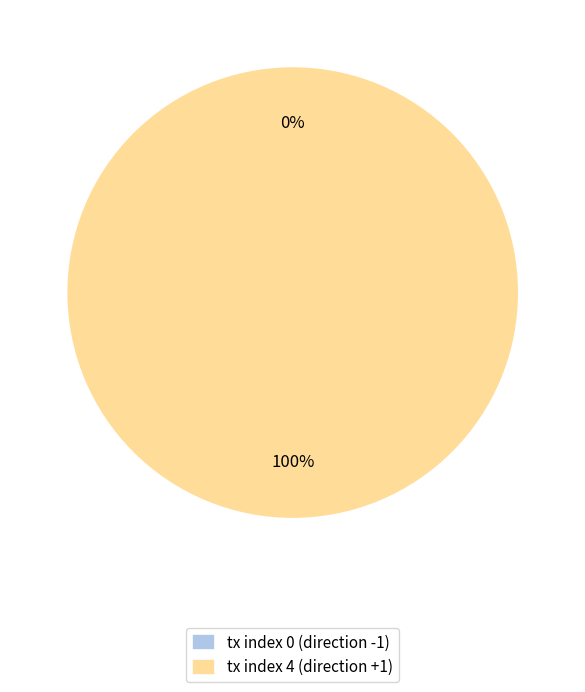

Is there a majority slice in this chart?

Yes